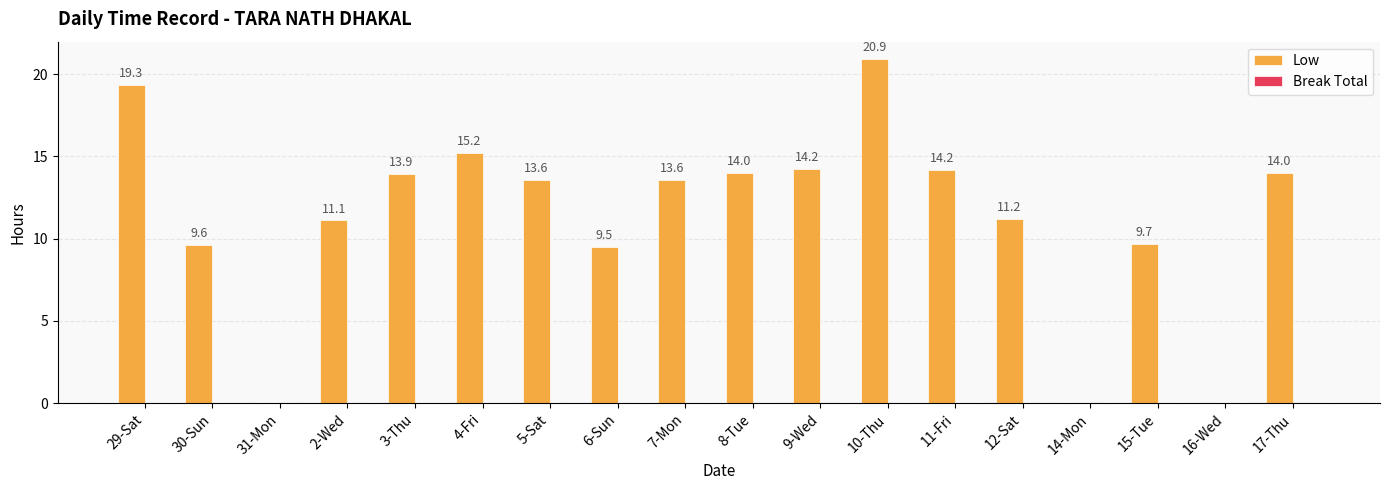

What is the sum of the values at 2-Wed and 6-Sun?

20.6